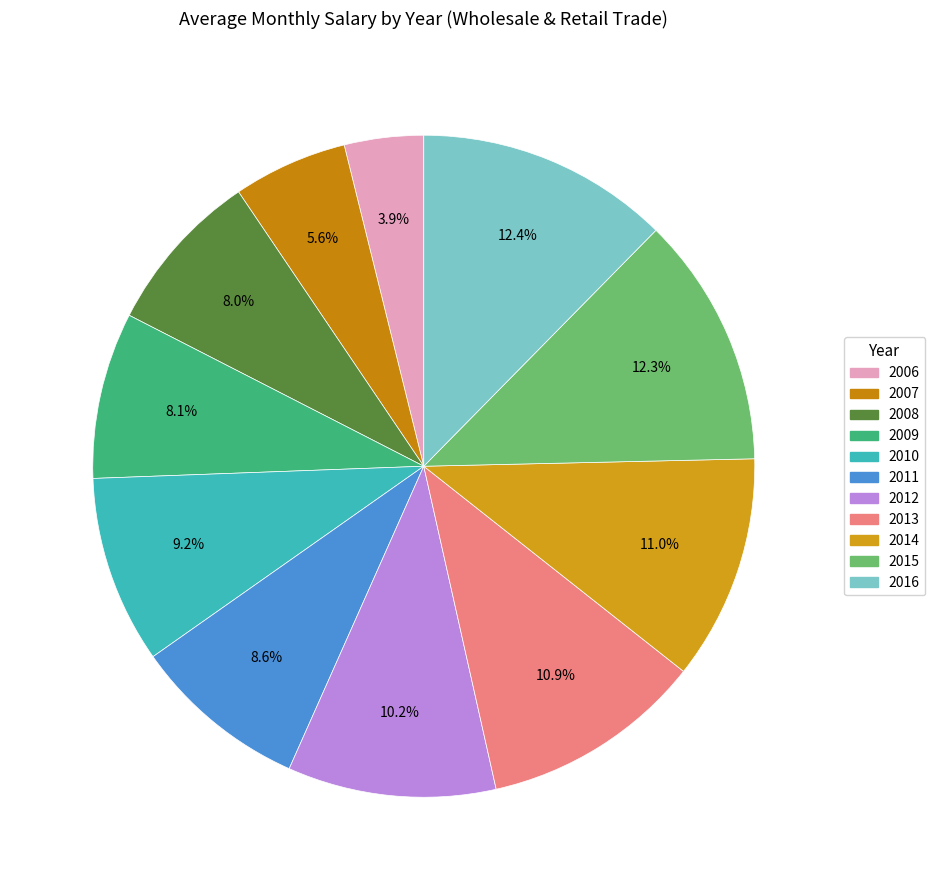

To the nearest percent, what portion does 2009 represent?

8%